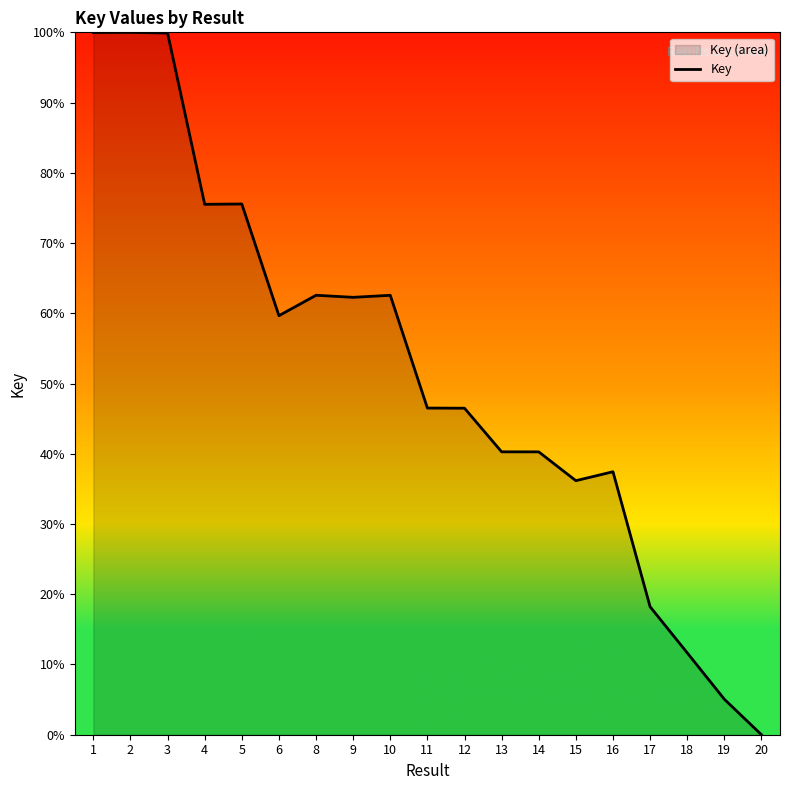

List the labels in order of value, largest first.

2, 1, 3, 5, 4, 8, 10, 9, 6, 11, 12, 13, 14, 16, 15, 17, 18, 19, 20